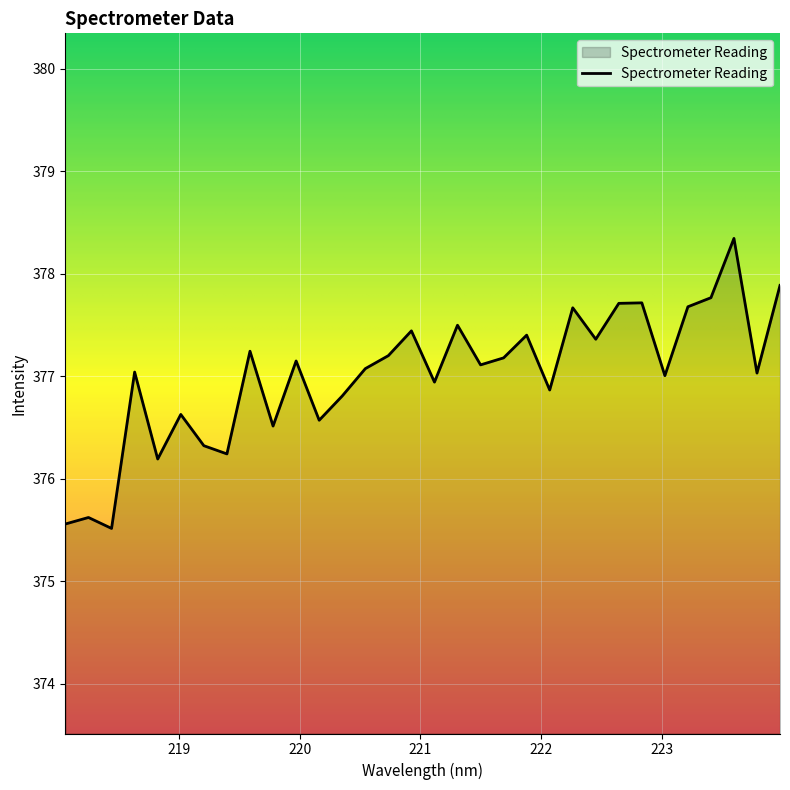

What is the greatest value displayed?

378.3